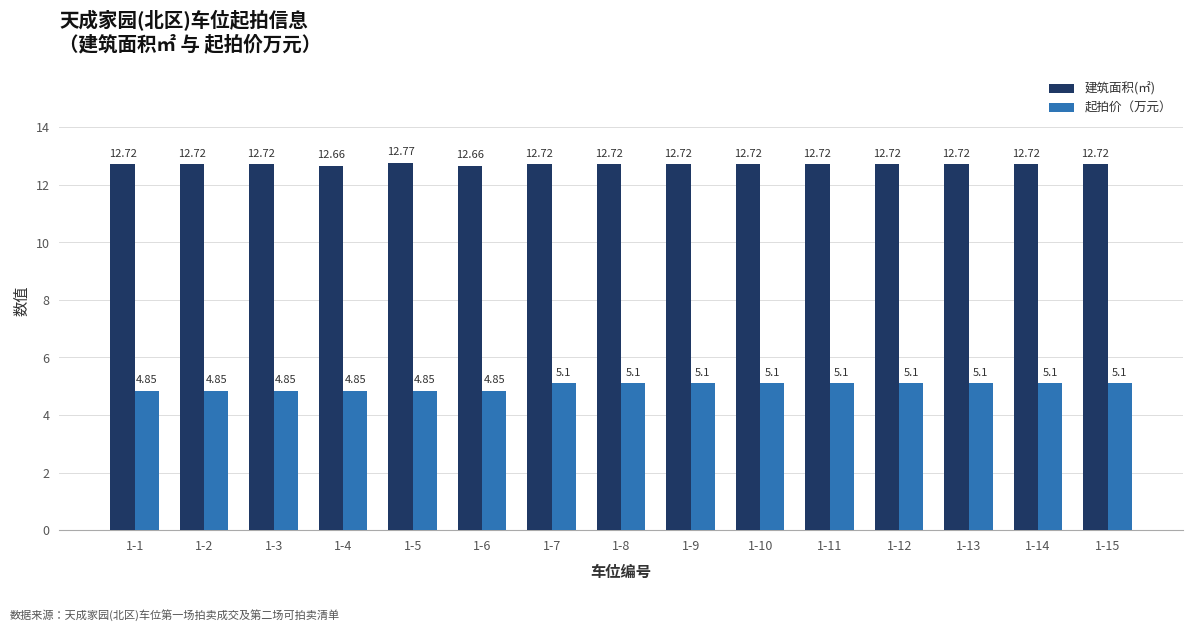

At 1-6, list the series in order from largest to smallest.

建筑面积(㎡), 起拍价（万元）